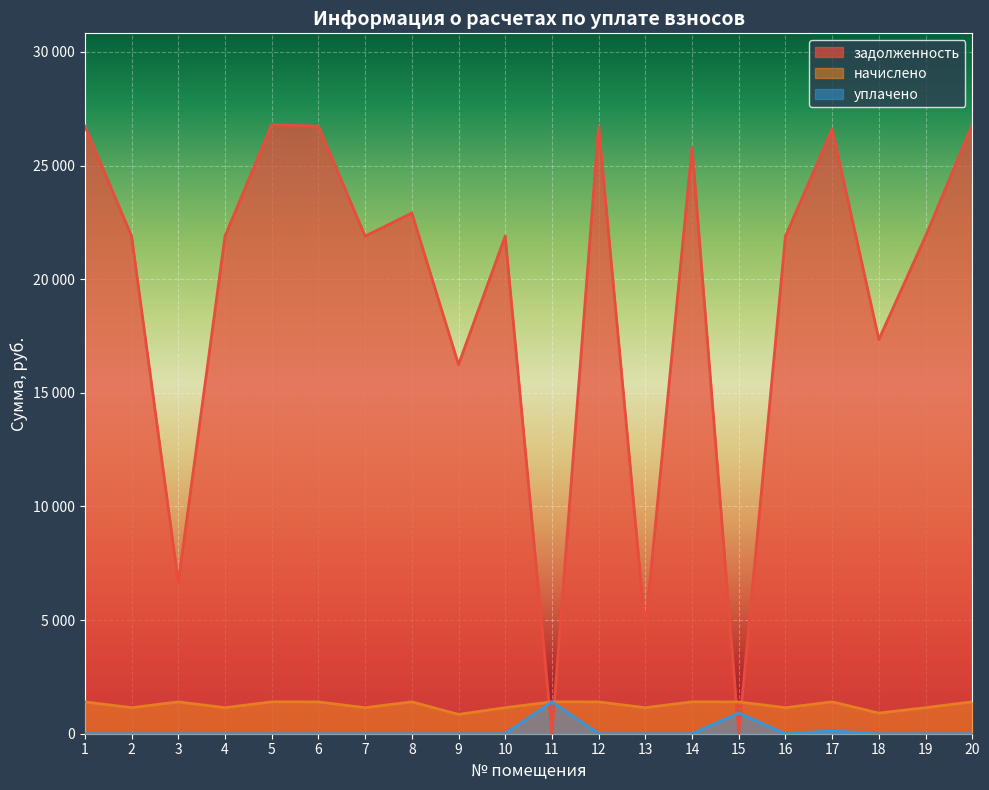

Reading left to right, extract all data points from this chart.

задолженность: 1=26734.3	2=21894.2	3=6661.7	4=21894.2	5=26799.4	6=26734.3	7=21894.2	8=22913.4	9=16242.0	10=21894.2	11=0.0	12=26734.3	13=4606.9	14=25799.4	15=0.0	16=21894.2	17=26607.3	18=17346.5	19=21894.2	20=26799.4
начислено: 1=1399.9	2=1146.5	3=1399.9	4=1146.5	5=1403.3	6=1399.9	7=1146.5	8=1403.3	9=850.5	10=1146.5	11=1403.3	12=1399.9	13=1146.5	14=1403.3	15=1399.9	16=1146.5	17=1403.3	18=908.3	19=1146.5	20=1403.3
уплачено: 1=0.0	2=0.0	3=0.0	4=0.0	5=0.0	6=0.0	7=0.0	8=0.0	9=0.0	10=0.0	11=1403.0	12=0.0	13=0.0	14=0.0	15=909.7	16=0.0	17=123.6	18=0.0	19=0.0	20=0.0